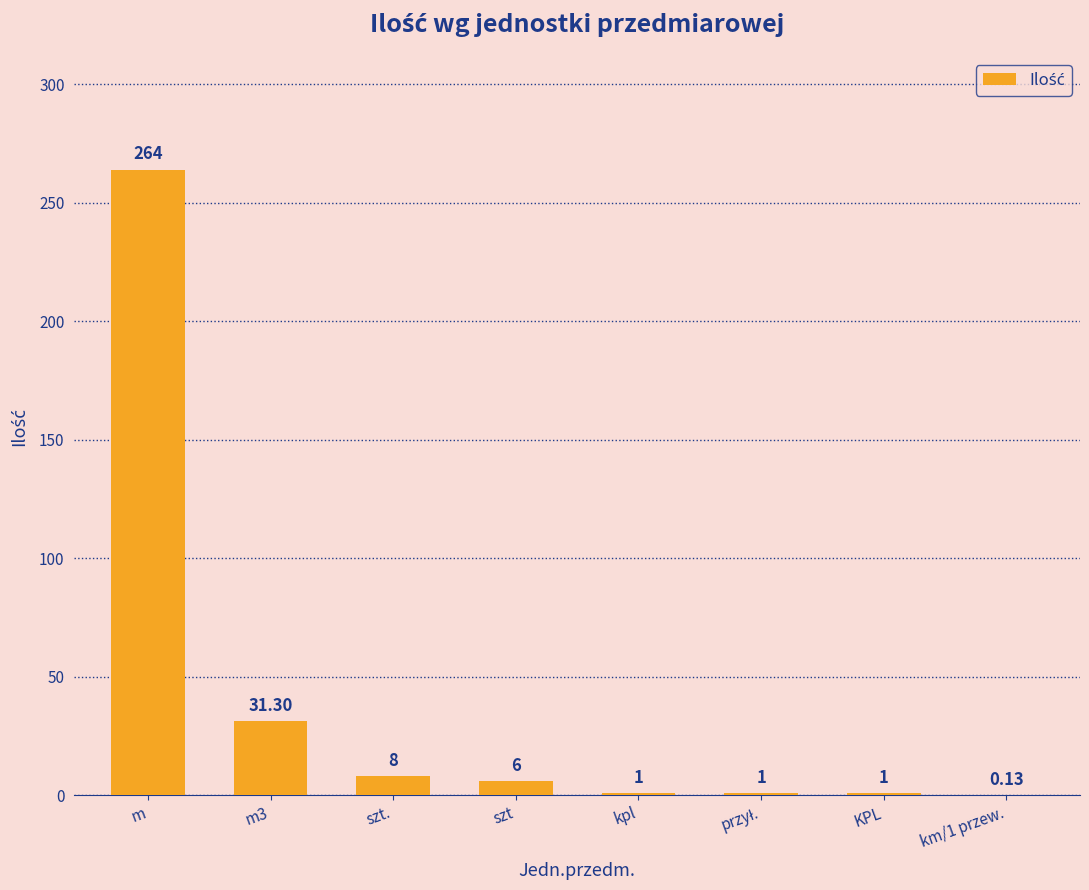

What is the average value?

39.1